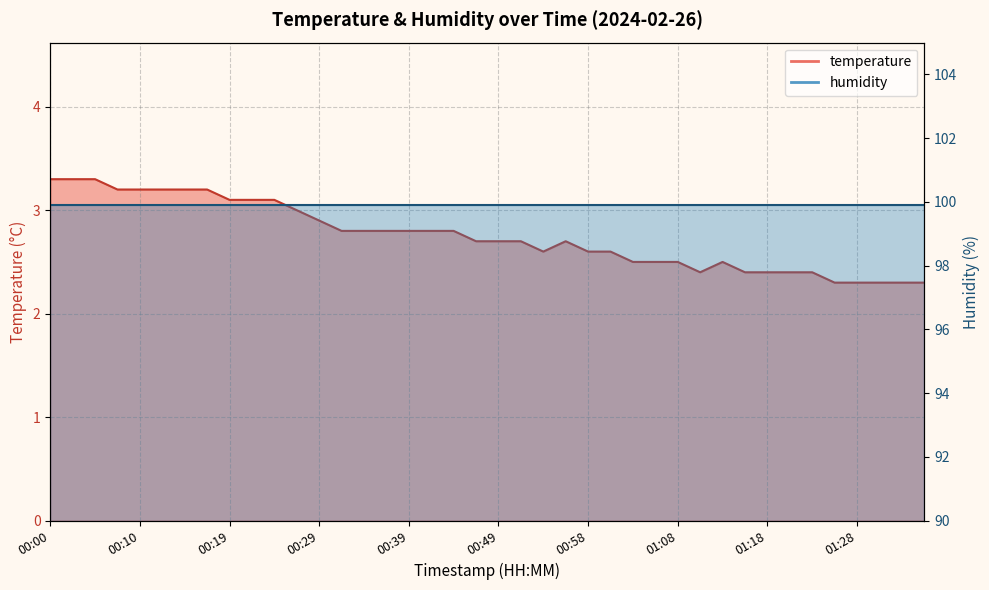

How many points are lower than both their immediate neighbors (excluding endpoints)?

2